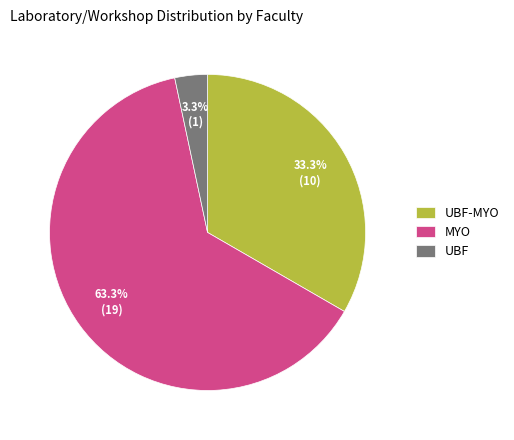

What is the total percentage of MYO and UBF?

66.7%